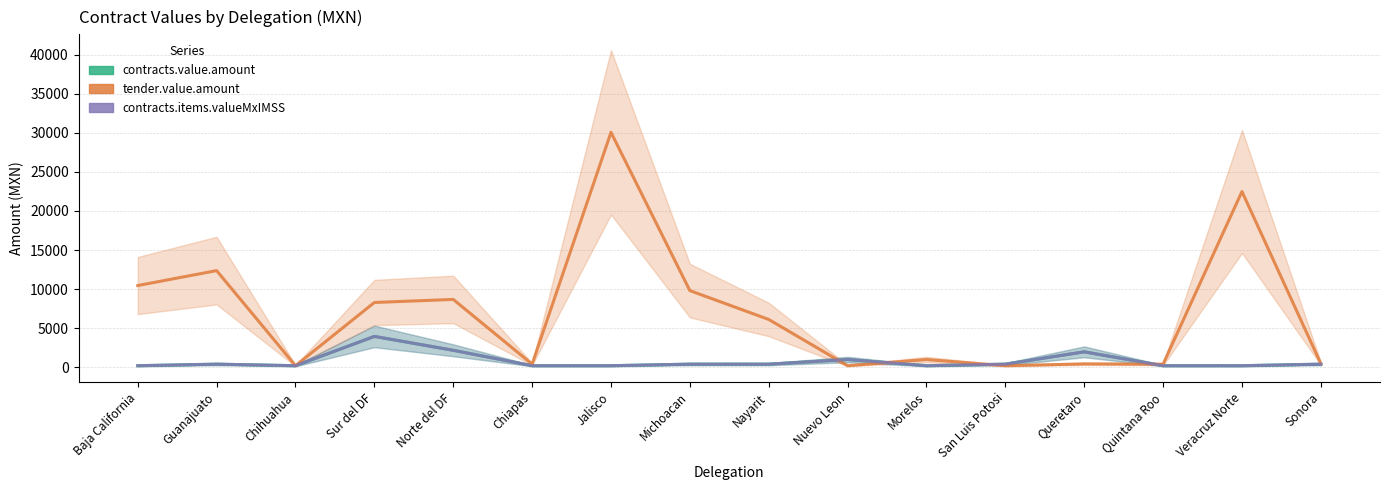

What is the spread (max minus min) of values at Nayarit?

5721.5